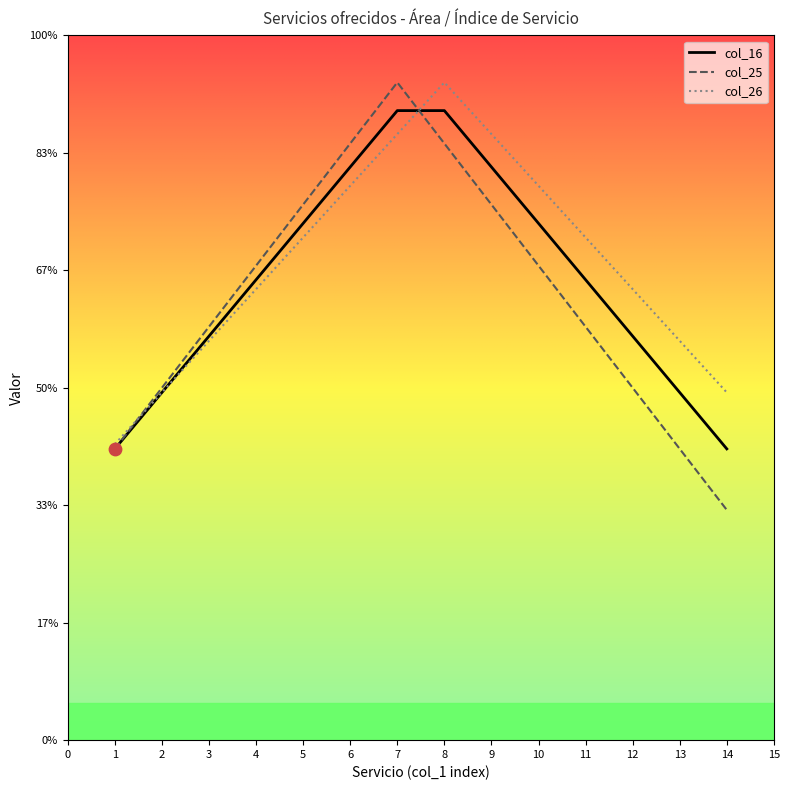

What are all the series names shown in the legend?

col_16, col_25, col_26